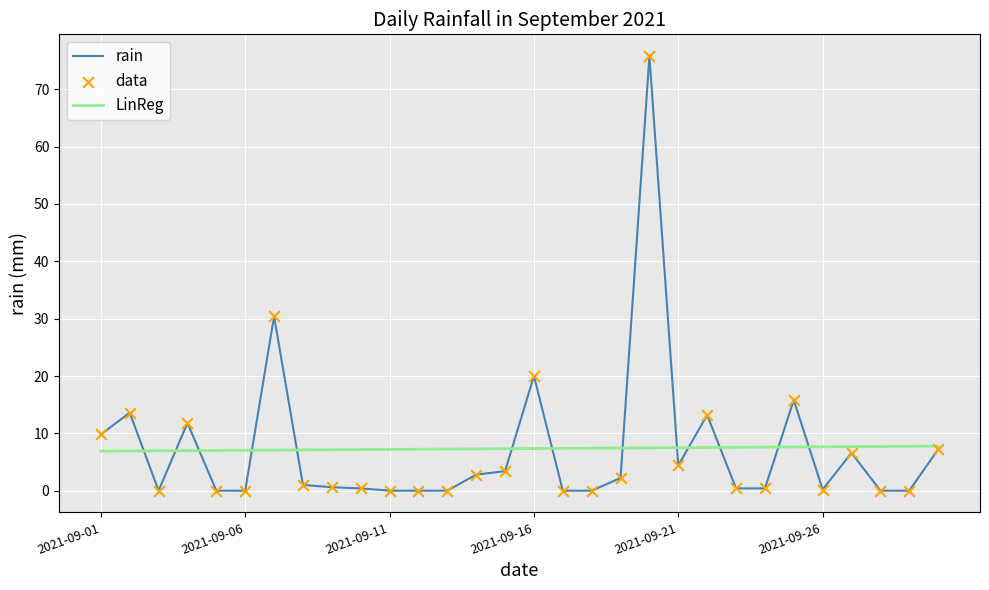

What is the maximum value for LinReg?

7.8